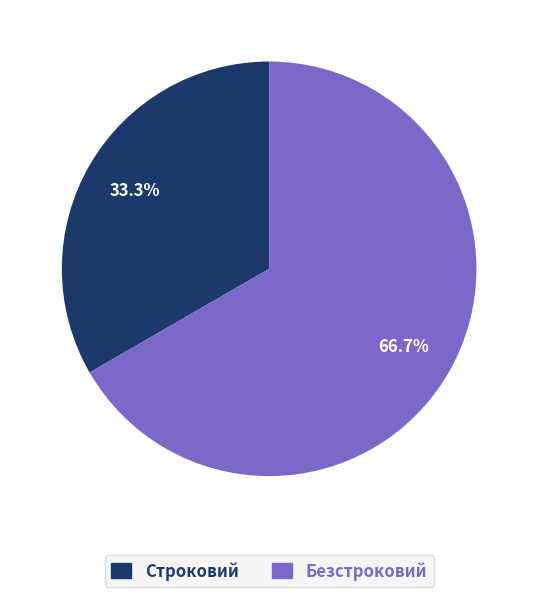

To the nearest percent, what is the combined percentage of Безстроковий and Строковий?

100%